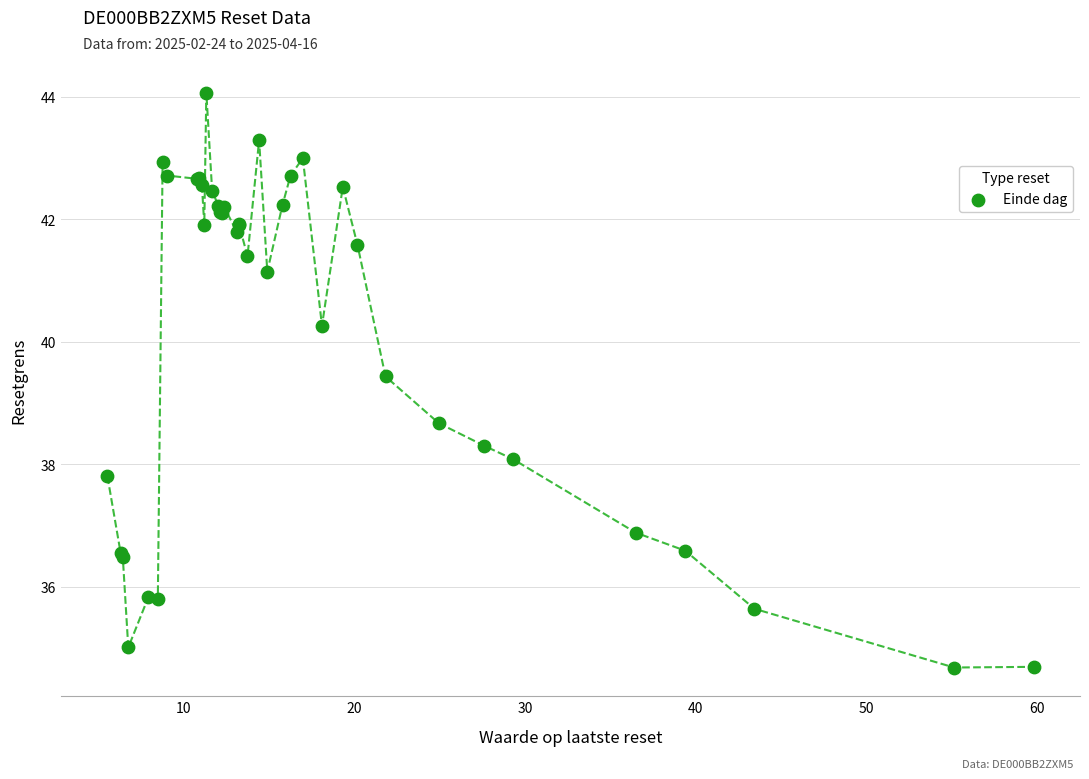

What Y value in the scatter plot is closest to 39?

38.7